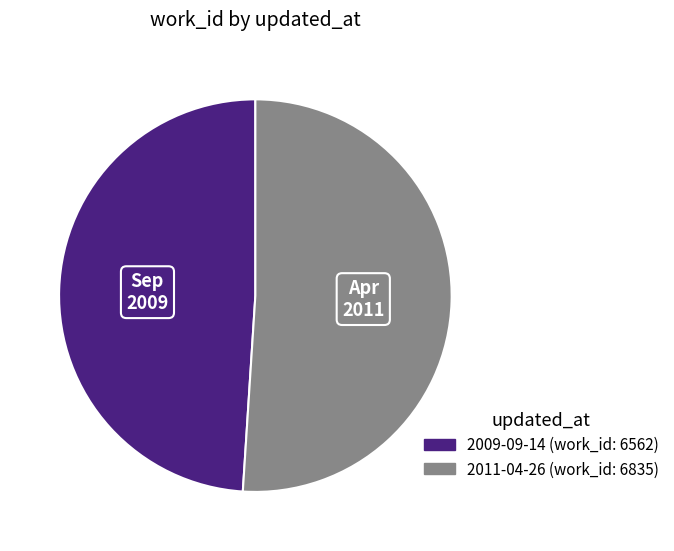

Which slice is the largest?

2011-04-26